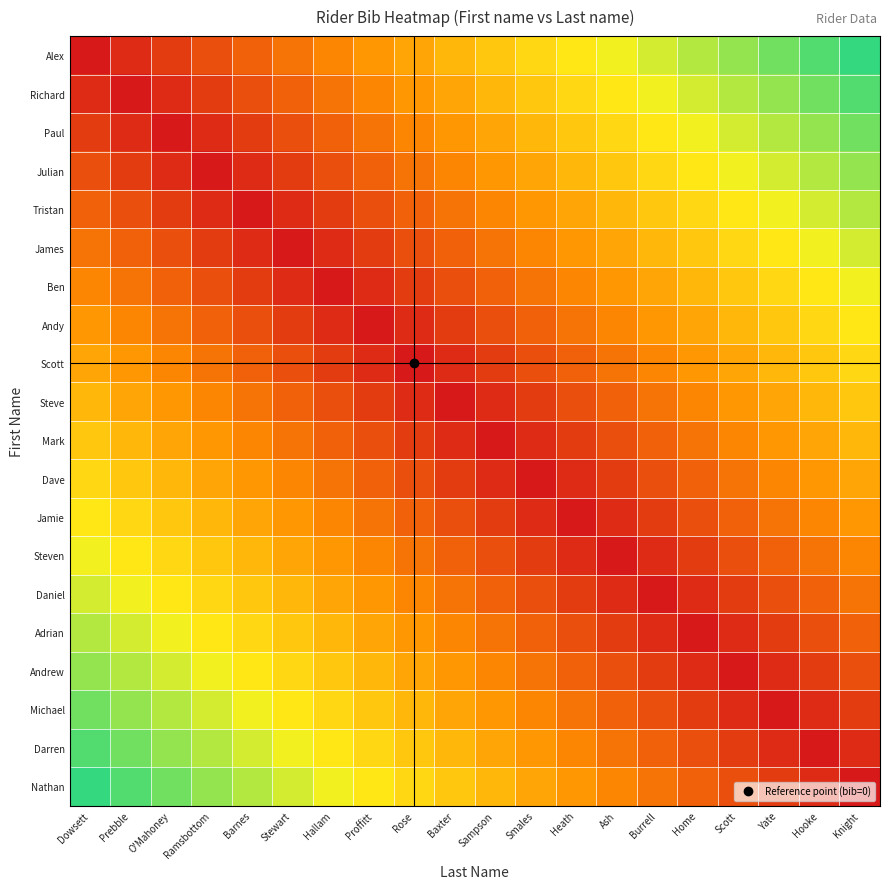

Reading left to right, extract all data points from this chart.

Alex: Dowsett=0.0	Prebble=0.1	O'Mahoney=0.1	Ramsbottom=0.2	Barnes=0.2	Stewart=0.3	Hallam=0.3	Proffitt=0.4	Rose=0.4	Baxter=0.5	Sampson=0.5	Smales=0.6	Heath=0.6	Ash=0.7	Burrell=0.7	Home=0.8	Scott=0.8	Yate=0.9	Hooke=0.9	Knight=1.0
Richard: Dowsett=0.1	Prebble=0.0	O'Mahoney=0.1	Ramsbottom=0.1	Barnes=0.2	Stewart=0.2	Hallam=0.3	Proffitt=0.3	Rose=0.4	Baxter=0.4	Sampson=0.5	Smales=0.5	Heath=0.6	Ash=0.6	Burrell=0.7	Home=0.7	Scott=0.8	Yate=0.8	Hooke=0.9	Knight=0.9
Paul: Dowsett=0.1	Prebble=0.1	O'Mahoney=0.0	Ramsbottom=0.1	Barnes=0.1	Stewart=0.2	Hallam=0.2	Proffitt=0.3	Rose=0.3	Baxter=0.4	Sampson=0.4	Smales=0.5	Heath=0.5	Ash=0.6	Burrell=0.6	Home=0.7	Scott=0.7	Yate=0.8	Hooke=0.8	Knight=0.9
Julian: Dowsett=0.2	Prebble=0.1	O'Mahoney=0.1	Ramsbottom=0.0	Barnes=0.1	Stewart=0.1	Hallam=0.2	Proffitt=0.2	Rose=0.3	Baxter=0.3	Sampson=0.4	Smales=0.4	Heath=0.5	Ash=0.5	Burrell=0.6	Home=0.6	Scott=0.7	Yate=0.7	Hooke=0.8	Knight=0.8
Tristan: Dowsett=0.2	Prebble=0.2	O'Mahoney=0.1	Ramsbottom=0.1	Barnes=0.0	Stewart=0.1	Hallam=0.1	Proffitt=0.2	Rose=0.2	Baxter=0.3	Sampson=0.3	Smales=0.4	Heath=0.4	Ash=0.5	Burrell=0.5	Home=0.6	Scott=0.6	Yate=0.7	Hooke=0.7	Knight=0.8
James: Dowsett=0.3	Prebble=0.2	O'Mahoney=0.2	Ramsbottom=0.1	Barnes=0.1	Stewart=0.0	Hallam=0.1	Proffitt=0.1	Rose=0.2	Baxter=0.2	Sampson=0.3	Smales=0.3	Heath=0.4	Ash=0.4	Burrell=0.5	Home=0.5	Scott=0.6	Yate=0.6	Hooke=0.7	Knight=0.7
Ben: Dowsett=0.3	Prebble=0.3	O'Mahoney=0.2	Ramsbottom=0.2	Barnes=0.1	Stewart=0.1	Hallam=0.0	Proffitt=0.1	Rose=0.1	Baxter=0.2	Sampson=0.2	Smales=0.3	Heath=0.3	Ash=0.4	Burrell=0.4	Home=0.5	Scott=0.5	Yate=0.6	Hooke=0.6	Knight=0.7
Andy: Dowsett=0.4	Prebble=0.3	O'Mahoney=0.3	Ramsbottom=0.2	Barnes=0.2	Stewart=0.1	Hallam=0.1	Proffitt=0.0	Rose=0.1	Baxter=0.1	Sampson=0.2	Smales=0.2	Heath=0.3	Ash=0.3	Burrell=0.4	Home=0.4	Scott=0.5	Yate=0.5	Hooke=0.6	Knight=0.6
Scott: Dowsett=0.4	Prebble=0.4	O'Mahoney=0.3	Ramsbottom=0.3	Barnes=0.2	Stewart=0.2	Hallam=0.1	Proffitt=0.1	Rose=0.0	Baxter=0.1	Sampson=0.1	Smales=0.2	Heath=0.2	Ash=0.3	Burrell=0.3	Home=0.4	Scott=0.4	Yate=0.5	Hooke=0.5	Knight=0.6
Steve: Dowsett=0.5	Prebble=0.4	O'Mahoney=0.4	Ramsbottom=0.3	Barnes=0.3	Stewart=0.2	Hallam=0.2	Proffitt=0.1	Rose=0.1	Baxter=0.0	Sampson=0.1	Smales=0.1	Heath=0.2	Ash=0.2	Burrell=0.3	Home=0.3	Scott=0.4	Yate=0.4	Hooke=0.5	Knight=0.5
Mark: Dowsett=0.5	Prebble=0.5	O'Mahoney=0.4	Ramsbottom=0.4	Barnes=0.3	Stewart=0.3	Hallam=0.2	Proffitt=0.2	Rose=0.1	Baxter=0.1	Sampson=0.0	Smales=0.1	Heath=0.1	Ash=0.2	Burrell=0.2	Home=0.3	Scott=0.3	Yate=0.4	Hooke=0.4	Knight=0.5
Dave: Dowsett=0.6	Prebble=0.5	O'Mahoney=0.5	Ramsbottom=0.4	Barnes=0.4	Stewart=0.3	Hallam=0.3	Proffitt=0.2	Rose=0.2	Baxter=0.1	Sampson=0.1	Smales=0.0	Heath=0.1	Ash=0.1	Burrell=0.2	Home=0.2	Scott=0.3	Yate=0.3	Hooke=0.4	Knight=0.4
Jamie: Dowsett=0.6	Prebble=0.6	O'Mahoney=0.5	Ramsbottom=0.5	Barnes=0.4	Stewart=0.4	Hallam=0.3	Proffitt=0.3	Rose=0.2	Baxter=0.2	Sampson=0.1	Smales=0.1	Heath=0.0	Ash=0.1	Burrell=0.1	Home=0.2	Scott=0.2	Yate=0.3	Hooke=0.3	Knight=0.4
Steven: Dowsett=0.7	Prebble=0.6	O'Mahoney=0.6	Ramsbottom=0.5	Barnes=0.5	Stewart=0.4	Hallam=0.4	Proffitt=0.3	Rose=0.3	Baxter=0.2	Sampson=0.2	Smales=0.1	Heath=0.1	Ash=0.0	Burrell=0.1	Home=0.1	Scott=0.2	Yate=0.2	Hooke=0.3	Knight=0.3
Daniel: Dowsett=0.7	Prebble=0.7	O'Mahoney=0.6	Ramsbottom=0.6	Barnes=0.5	Stewart=0.5	Hallam=0.4	Proffitt=0.4	Rose=0.3	Baxter=0.3	Sampson=0.2	Smales=0.2	Heath=0.1	Ash=0.1	Burrell=0.0	Home=0.1	Scott=0.1	Yate=0.2	Hooke=0.2	Knight=0.3
Adrian: Dowsett=0.8	Prebble=0.7	O'Mahoney=0.7	Ramsbottom=0.6	Barnes=0.6	Stewart=0.5	Hallam=0.5	Proffitt=0.4	Rose=0.4	Baxter=0.3	Sampson=0.3	Smales=0.2	Heath=0.2	Ash=0.1	Burrell=0.1	Home=0.0	Scott=0.1	Yate=0.1	Hooke=0.2	Knight=0.2
Andrew: Dowsett=0.8	Prebble=0.8	O'Mahoney=0.7	Ramsbottom=0.7	Barnes=0.6	Stewart=0.6	Hallam=0.5	Proffitt=0.5	Rose=0.4	Baxter=0.4	Sampson=0.3	Smales=0.3	Heath=0.2	Ash=0.2	Burrell=0.1	Home=0.1	Scott=0.0	Yate=0.1	Hooke=0.1	Knight=0.2
Michael: Dowsett=0.9	Prebble=0.8	O'Mahoney=0.8	Ramsbottom=0.7	Barnes=0.7	Stewart=0.6	Hallam=0.6	Proffitt=0.5	Rose=0.5	Baxter=0.4	Sampson=0.4	Smales=0.3	Heath=0.3	Ash=0.2	Burrell=0.2	Home=0.1	Scott=0.1	Yate=0.0	Hooke=0.1	Knight=0.1
Darren: Dowsett=0.9	Prebble=0.9	O'Mahoney=0.8	Ramsbottom=0.8	Barnes=0.7	Stewart=0.7	Hallam=0.6	Proffitt=0.6	Rose=0.5	Baxter=0.5	Sampson=0.4	Smales=0.4	Heath=0.3	Ash=0.3	Burrell=0.2	Home=0.2	Scott=0.1	Yate=0.1	Hooke=0.0	Knight=0.1
Nathan: Dowsett=1.0	Prebble=0.9	O'Mahoney=0.9	Ramsbottom=0.8	Barnes=0.8	Stewart=0.7	Hallam=0.7	Proffitt=0.6	Rose=0.6	Baxter=0.5	Sampson=0.5	Smales=0.4	Heath=0.4	Ash=0.3	Burrell=0.3	Home=0.2	Scott=0.2	Yate=0.1	Hooke=0.1	Knight=0.0